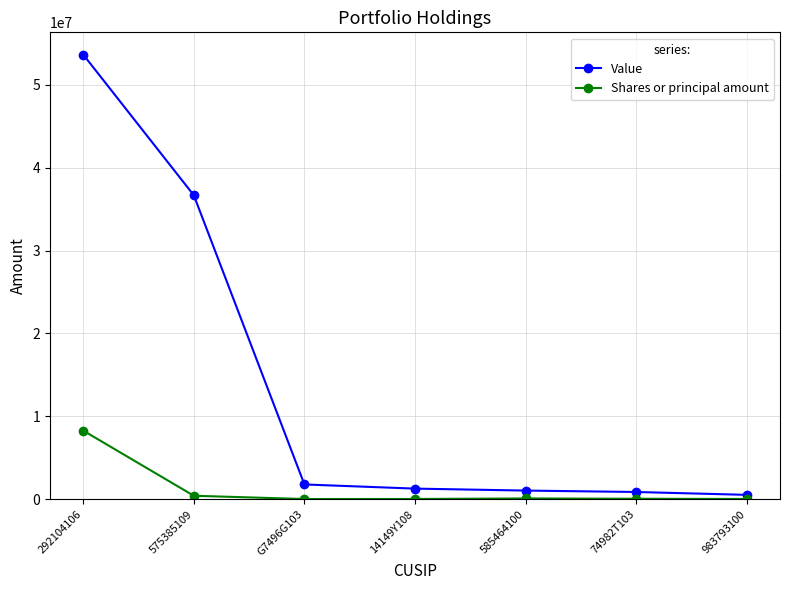

How many lines are shown in the chart?

2